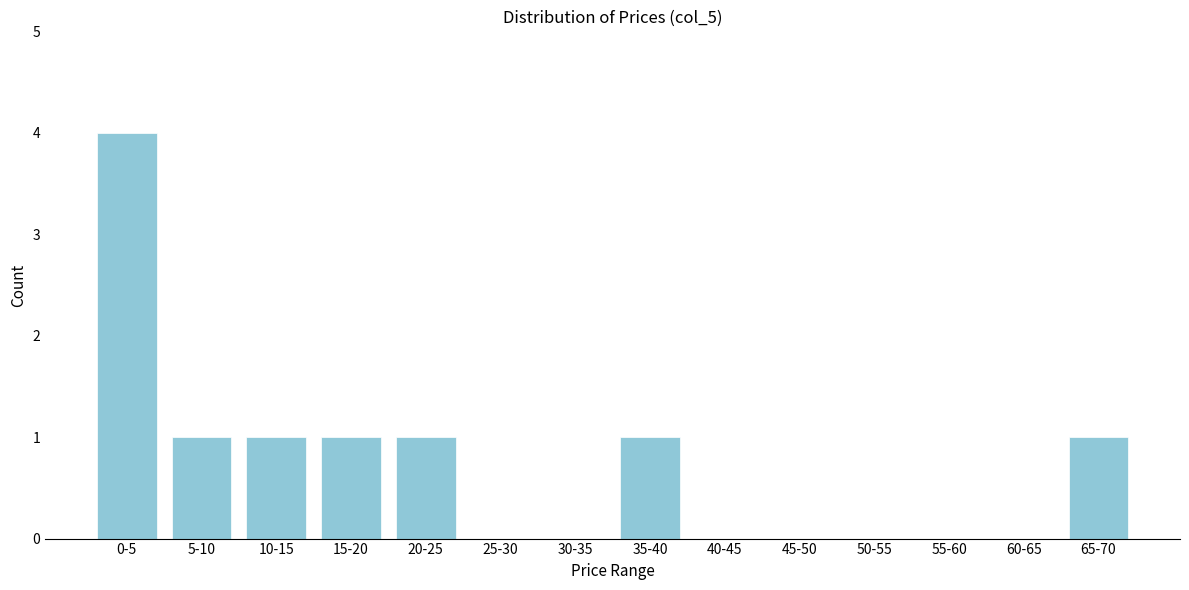

Reading left to right, transcribe all the data shown in this chart.

0-5=4	5-10=1	10-15=1	15-20=1	20-25=1	25-30=0	30-35=0	35-40=1	40-45=0	45-50=0	50-55=0	55-60=0	60-65=0	65-70=1